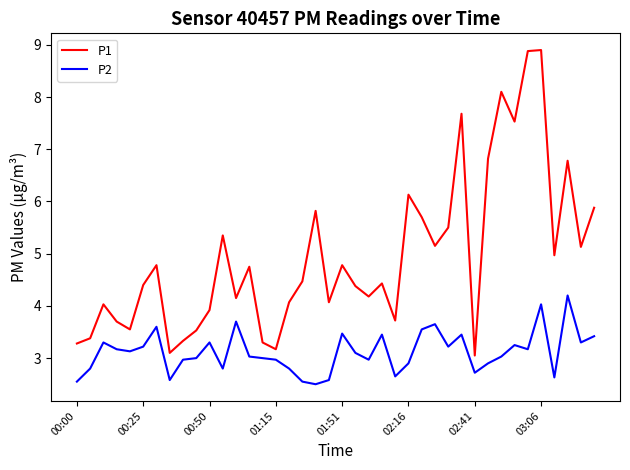

What is the difference between the second highest and second lowest values in the P2 series?

1.5